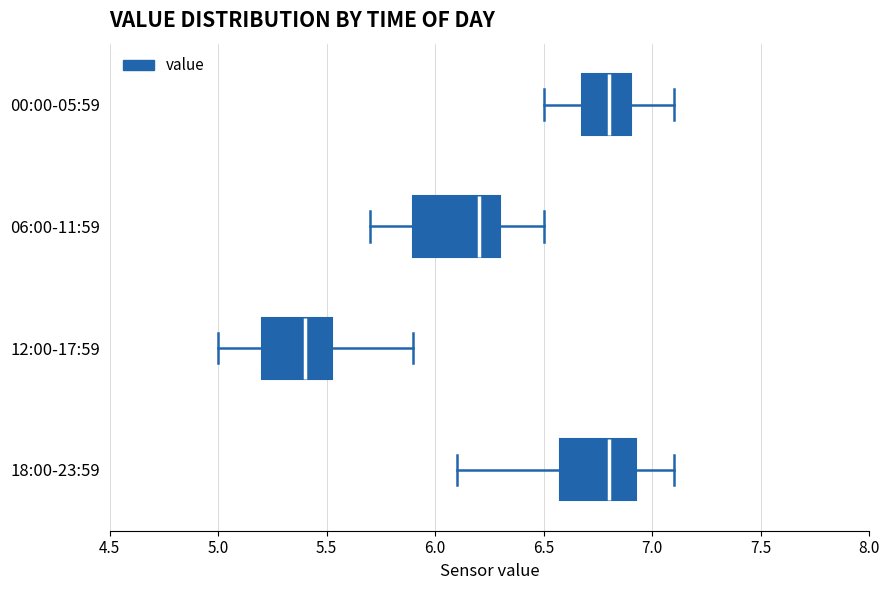

Reading bottom to top, transcribe this box plot: for each box, give where its median line is, the range the box spans, and where its two whiskers end, as read against the x-axis. The values are not printed on the chart, so give them approximately, as read against the axis.

18:00-23:59: median 6.80, box 6.60 to 6.95, whiskers 6.10 to 7.10
12:00-17:59: median 5.40, box 5.20 to 5.55, whiskers 5.00 to 5.90
06:00-11:59: median 6.20, box 5.90 to 6.30, whiskers 5.70 to 6.50
00:00-05:59: median 6.80, box 6.70 to 6.90, whiskers 6.50 to 7.10